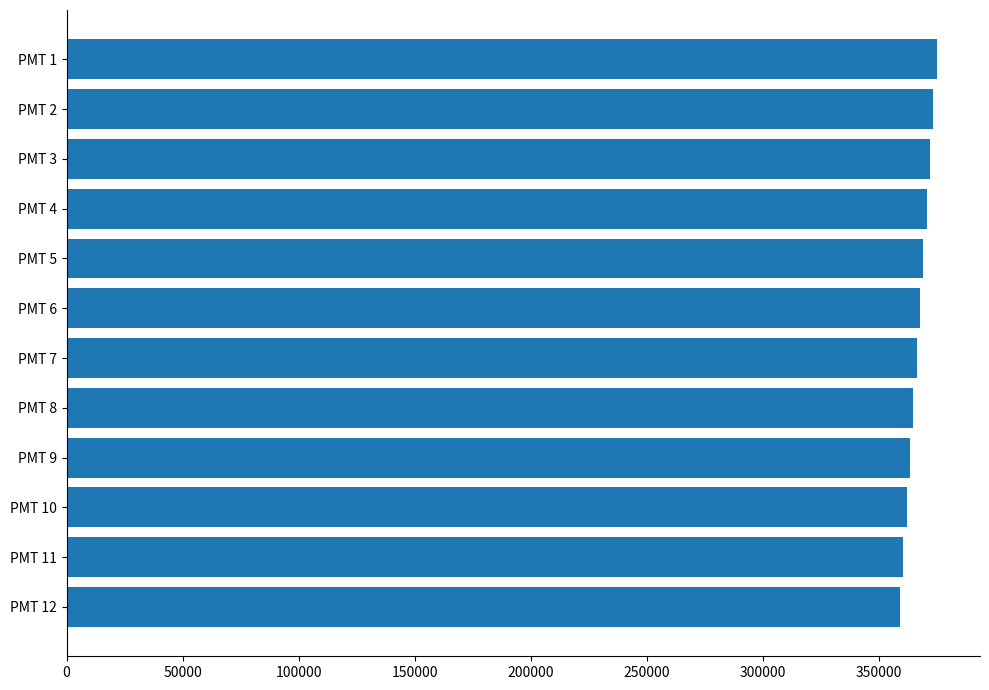

How many distinct data groups are displayed?

1